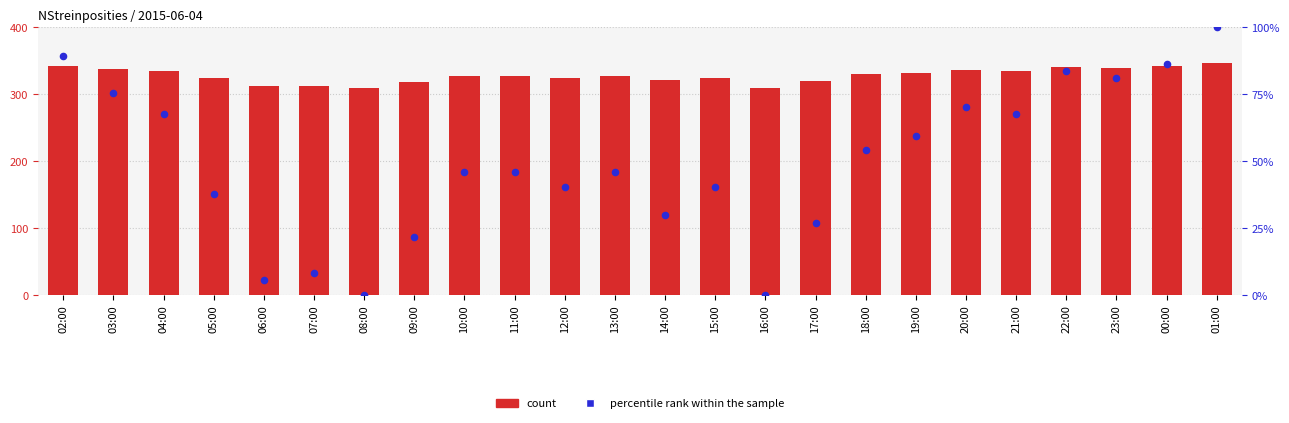

Which series reaches the minimum Y coordinate?

percentile rank within the sample